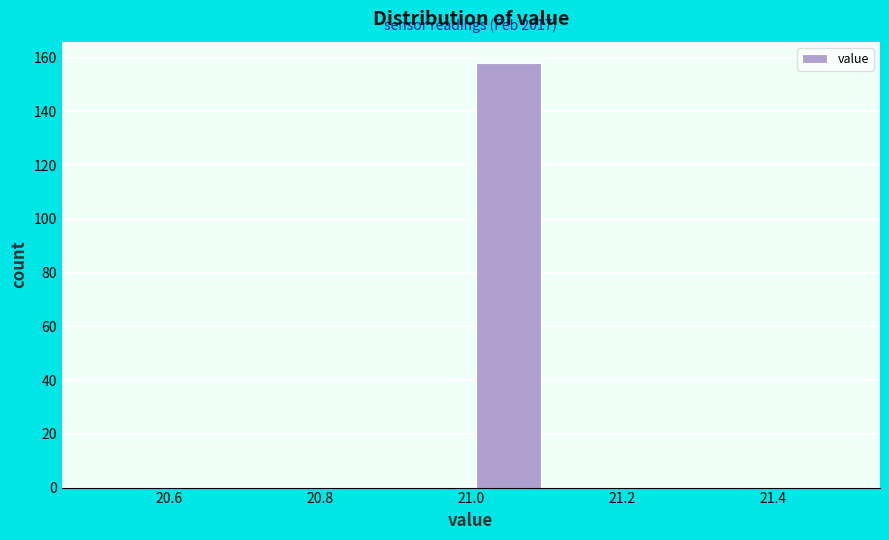

Over which range of the x-axis is the bar tallest?

21.0 to 21.1